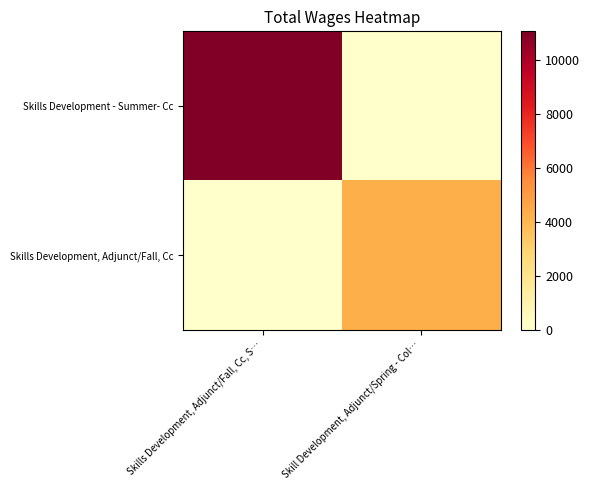

Between Skills Development, Adjunct/Fall, Cc, S… and Skill Development, Adjunct/Spring - Col…, which is larger?

Skills Development, Adjunct/Fall, Cc, S…